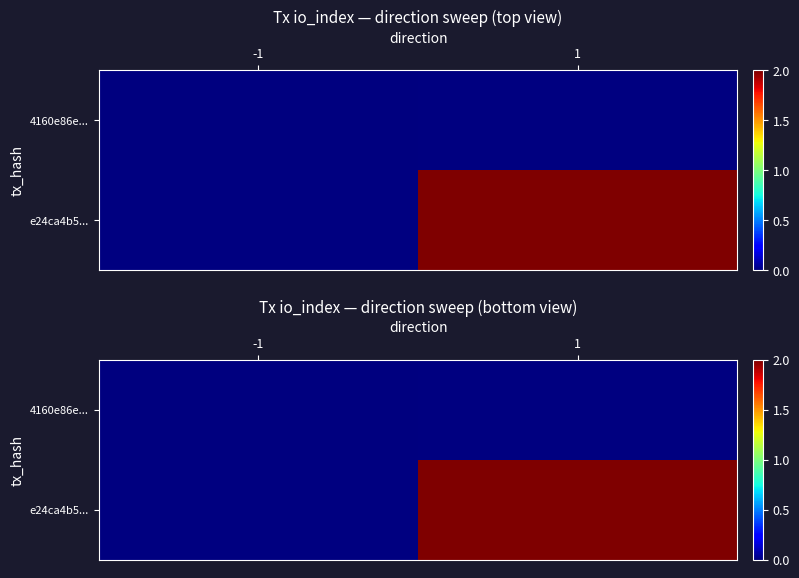

Which label corresponds to the smallest value in the chart?

-1